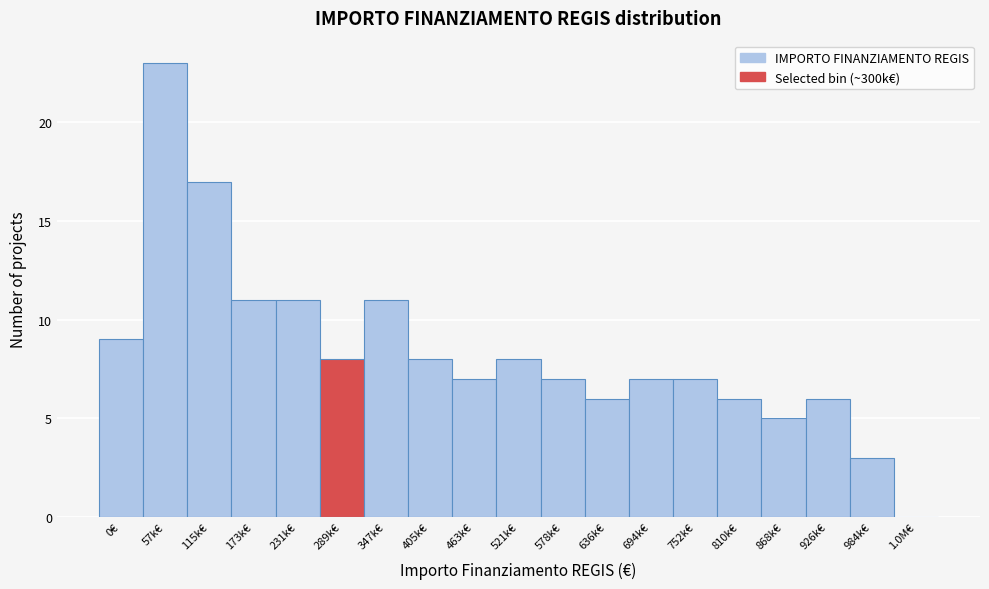

Reading left to right, list all the values displayed in this chart.

0€=9	57k€=23	115k€=17	173k€=11	231k€=11	289k€=8	347k€=11	405k€=8	463k€=7	521k€=8	578k€=7	636k€=6	694k€=7	752k€=7	810k€=6	868k€=5	926k€=6	984k€=3	1.0M€=0